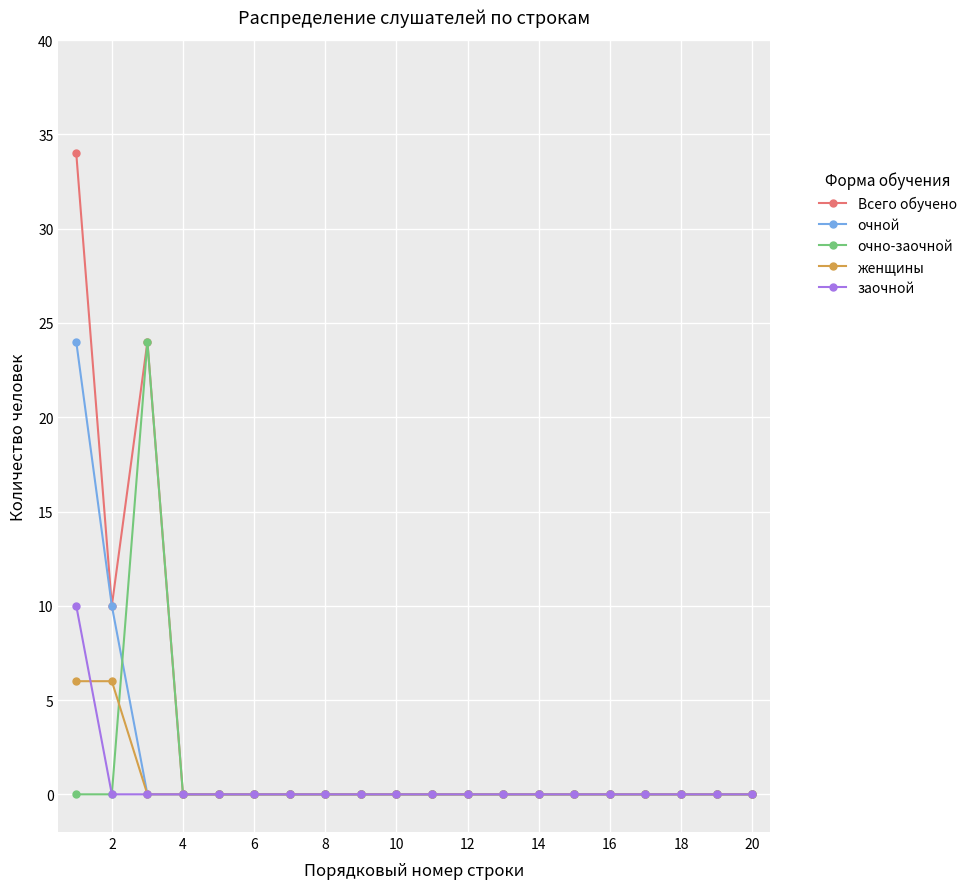

Reading right to left, transcribe all the data shown in this chart.

Всего обучено: 0	0	0	0	0	0	0	0	0	0	0	0	0	0	0	0	0	24	10	34
очной: 0	0	0	0	0	0	0	0	0	0	0	0	0	0	0	0	0	0	10	24
очно-заочной: 0	0	0	0	0	0	0	0	0	0	0	0	0	0	0	0	0	24	0	0
женщины: 0	0	0	0	0	0	0	0	0	0	0	0	0	0	0	0	0	0	6	6
заочной: 0	0	0	0	0	0	0	0	0	0	0	0	0	0	0	0	0	0	0	10